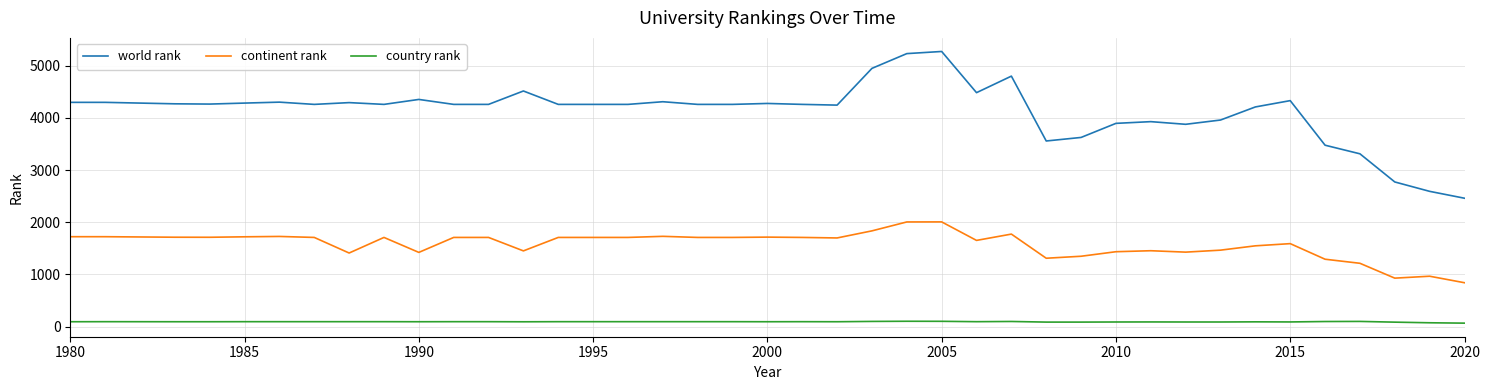

List the series in order of their overall mean, lowest first.

country rank, continent rank, world rank